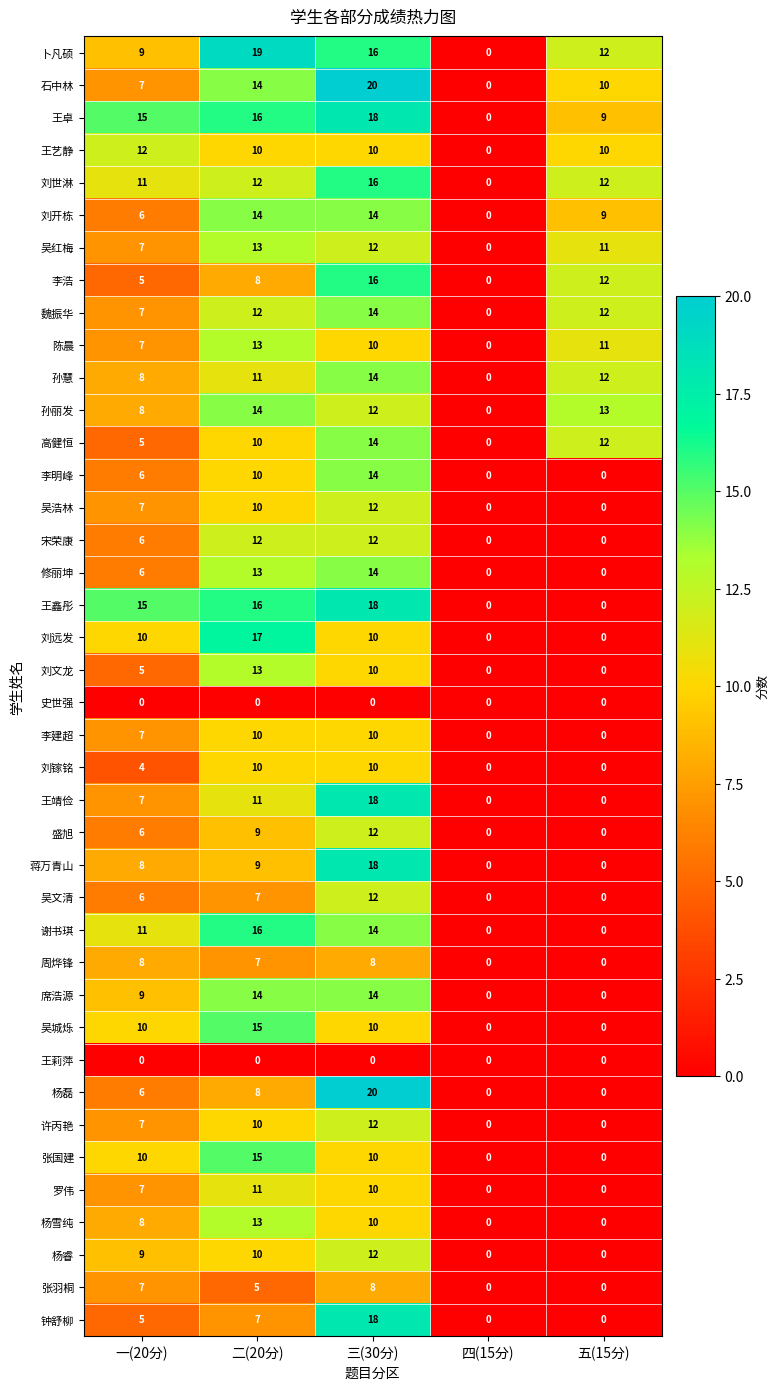

At how many categories does at least one series exceed 12?

4